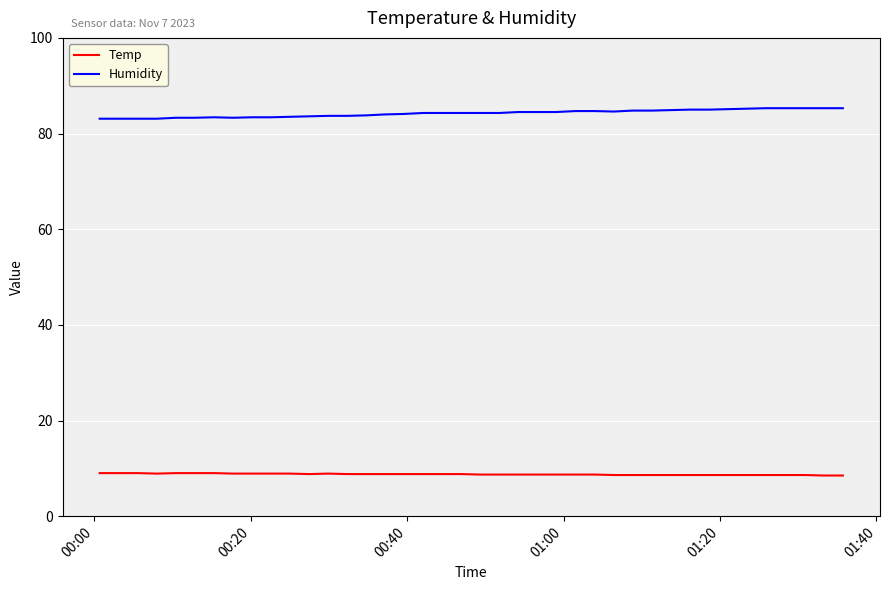

Rank the series by their maximum value, from highest to lowest.

Humidity, Temp